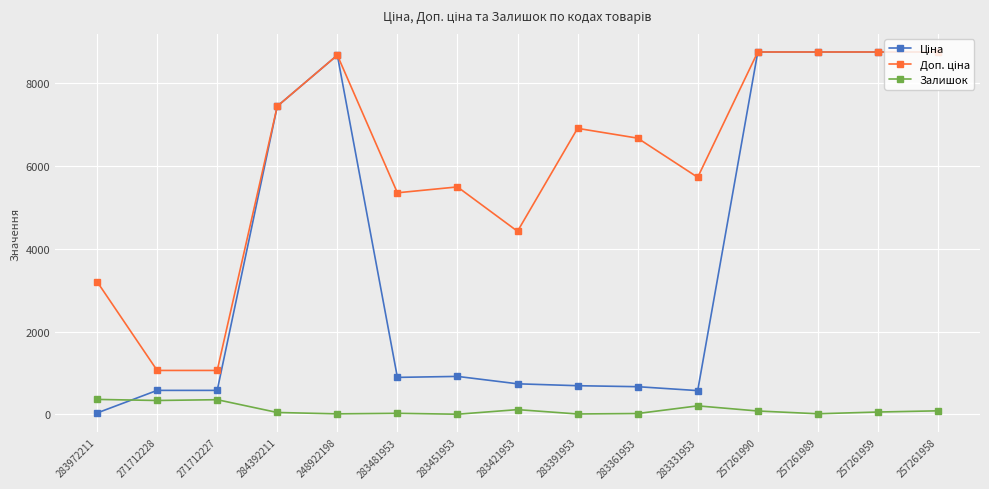

At how many categories does at least one series exceed 4032?

12